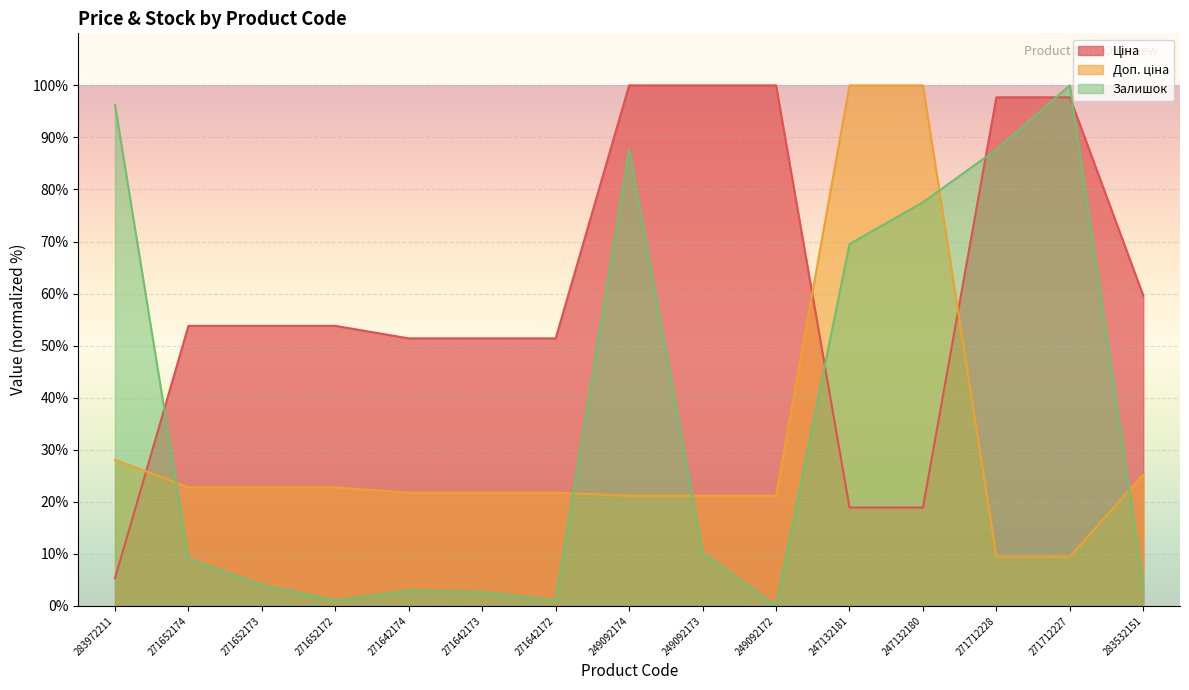

Does the chart display data point markers on the line(s)?

No